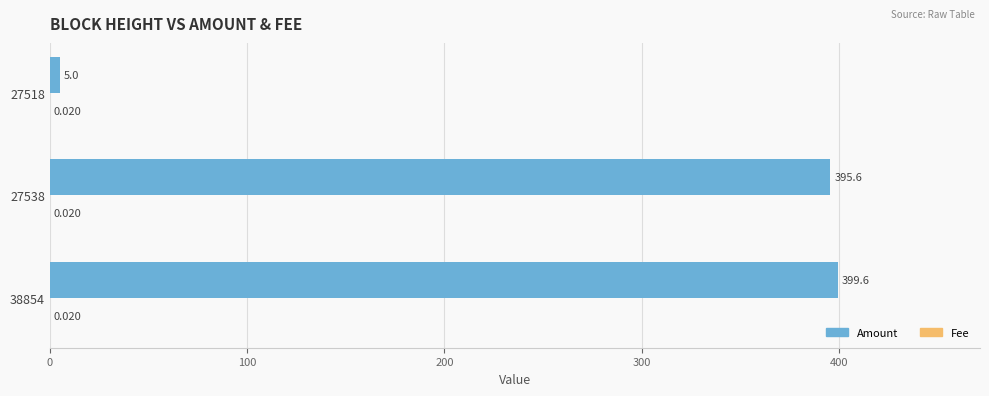

Which series changed the most between 38854 and 27538?

Amount